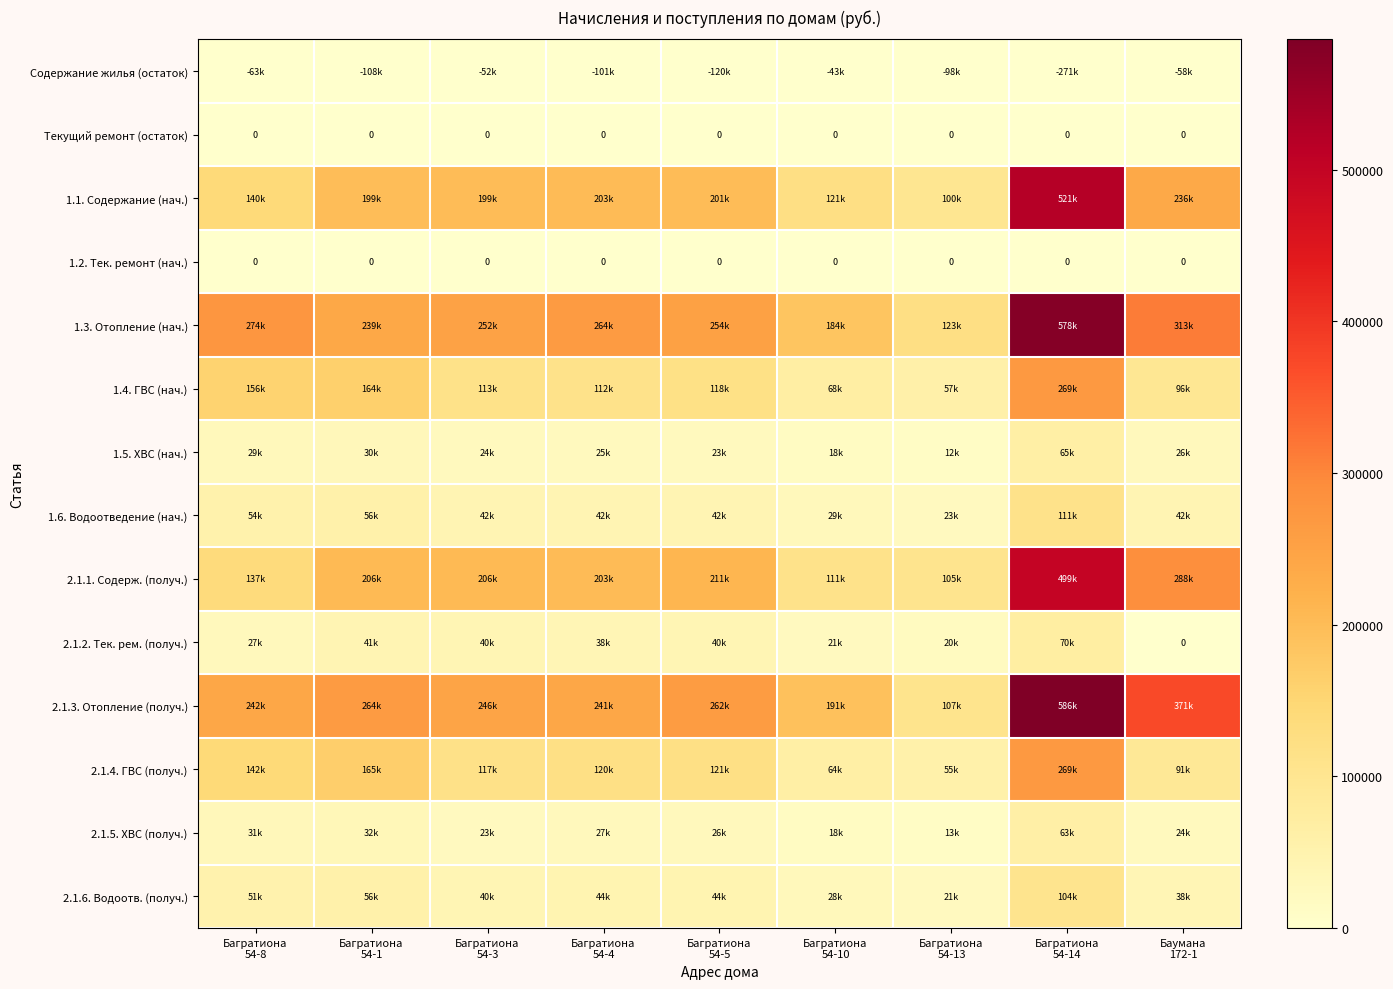

Which category has the highest value in the 2.1.4. ГВС (получ.) series?

Багратиона 54-14